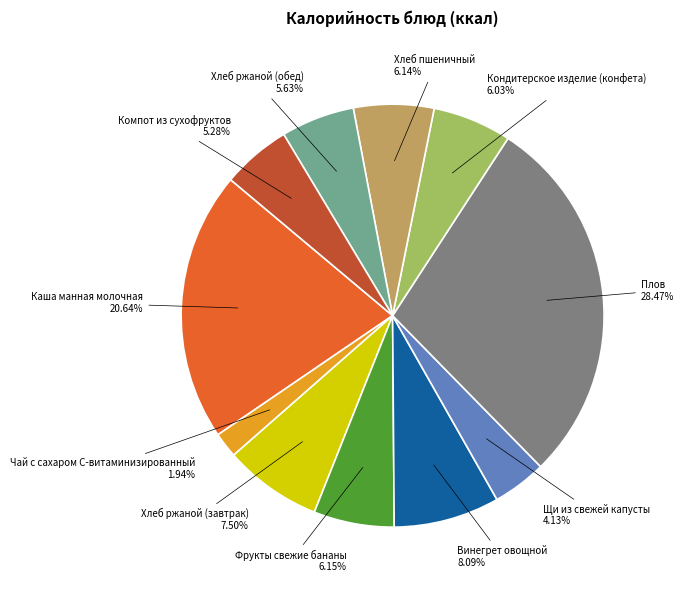

Between Плов and Чай с сахаром С-витаминизированный, which is larger?

Плов